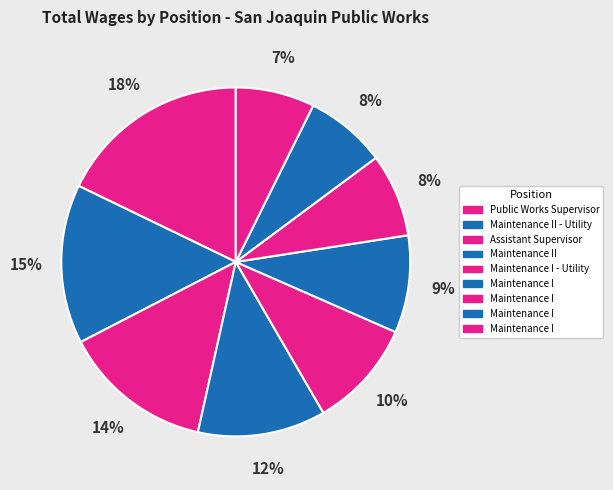

How many segments does this pie chart have?

9